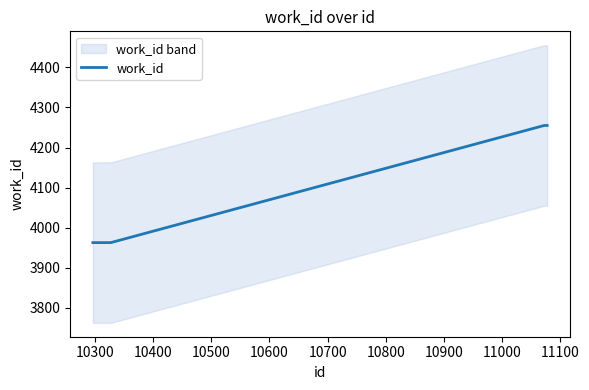

What is the highest value of the work_id series?

4255